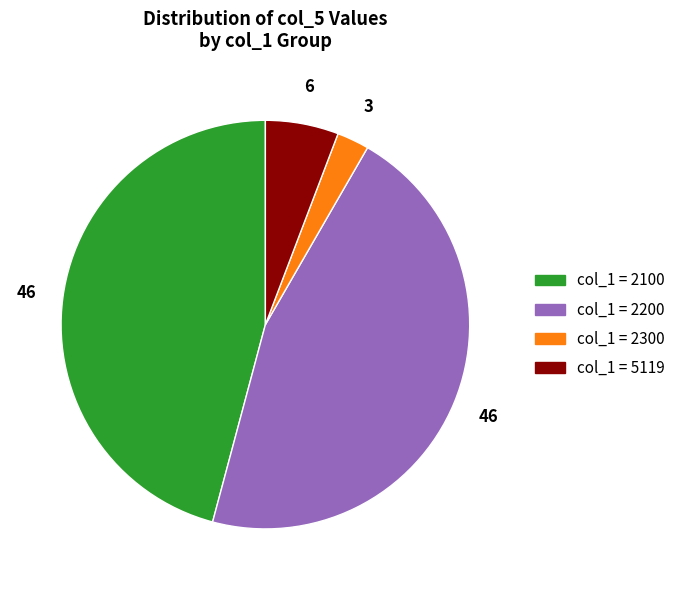

Is there any slice that represents more than half of the pie?

No